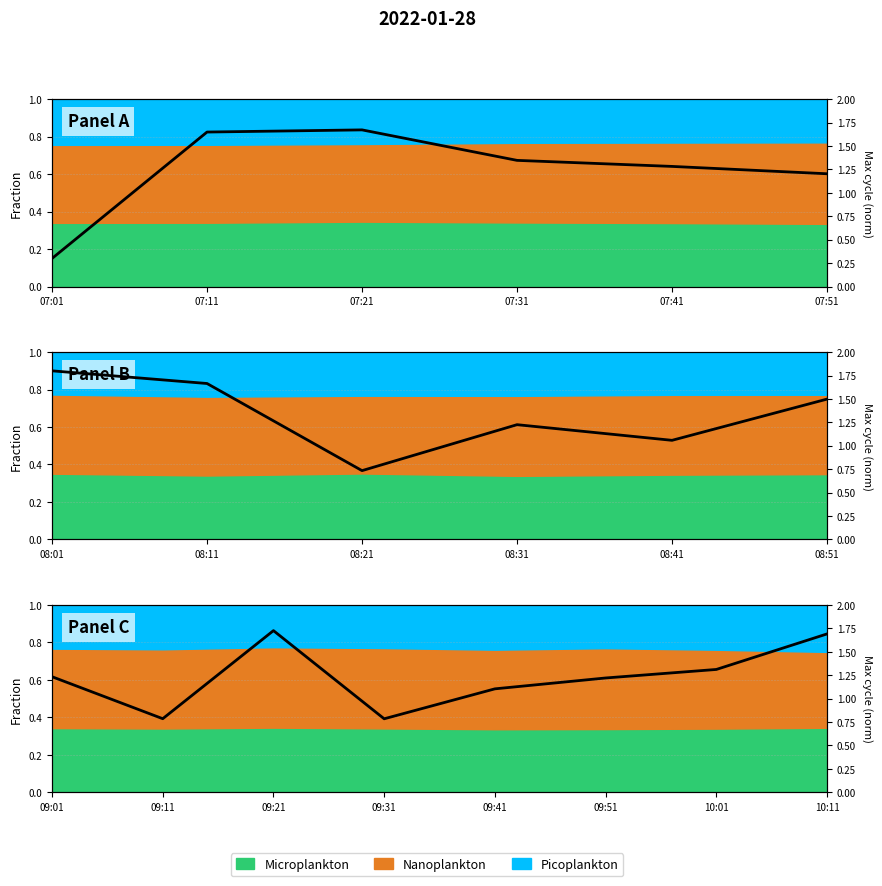

Reading left to right, extract all data points from this chart.

1.2	0.8	1.7	0.8	1.1	1.2	1.3	1.7